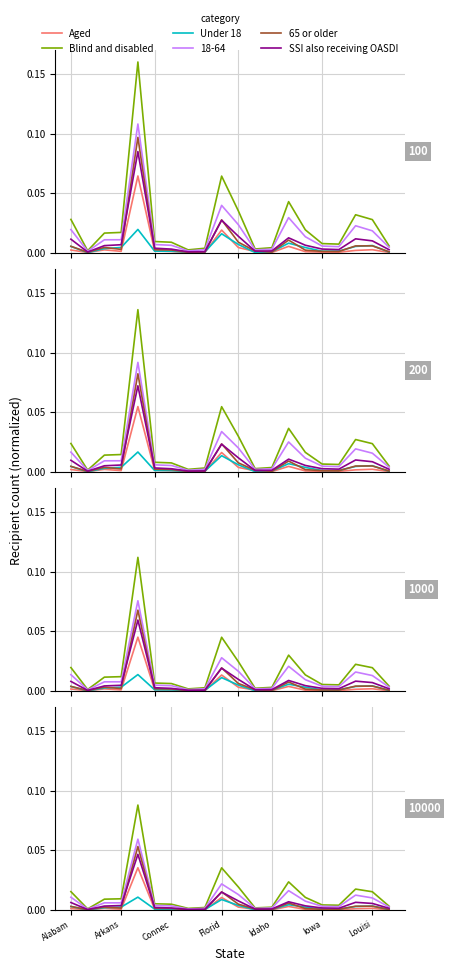

Which category has the lowest value in the Under 18 series?

Arkans